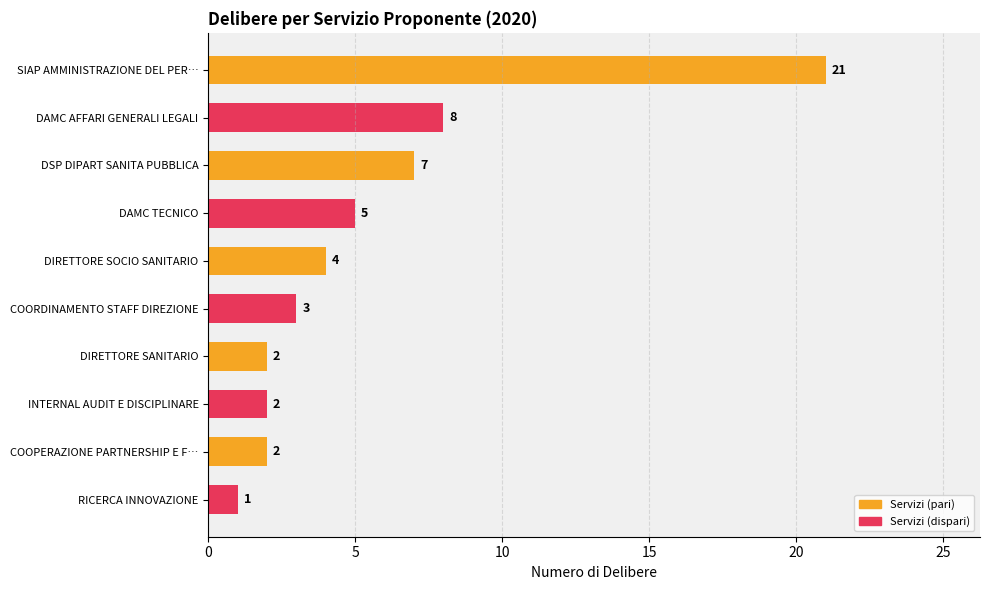

Reading top to bottom, transcribe all the data shown in this chart.

SIAP AMMINISTRAZIONE DEL PER…=21	DAMC AFFARI GENERALI LEGALI=8	DSP DIPART SANITA PUBBLICA=7	DAMC TECNICO=5	DIRETTORE SOCIO SANITARIO=4	COORDINAMENTO STAFF DIREZIONE=3	DIRETTORE SANITARIO=2	INTERNAL AUDIT E DISCIPLINARE=2	COOPERAZIONE PARTNERSHIP E F…=2	RICERCA INNOVAZIONE=1